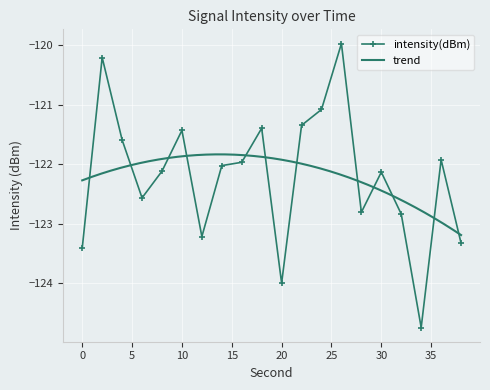

True or false: intensity(dBm) has more than 1 points higher than both neighbors.

True